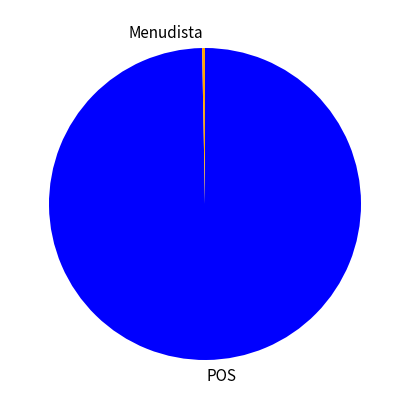

Which category has the biggest portion of the pie?

POS